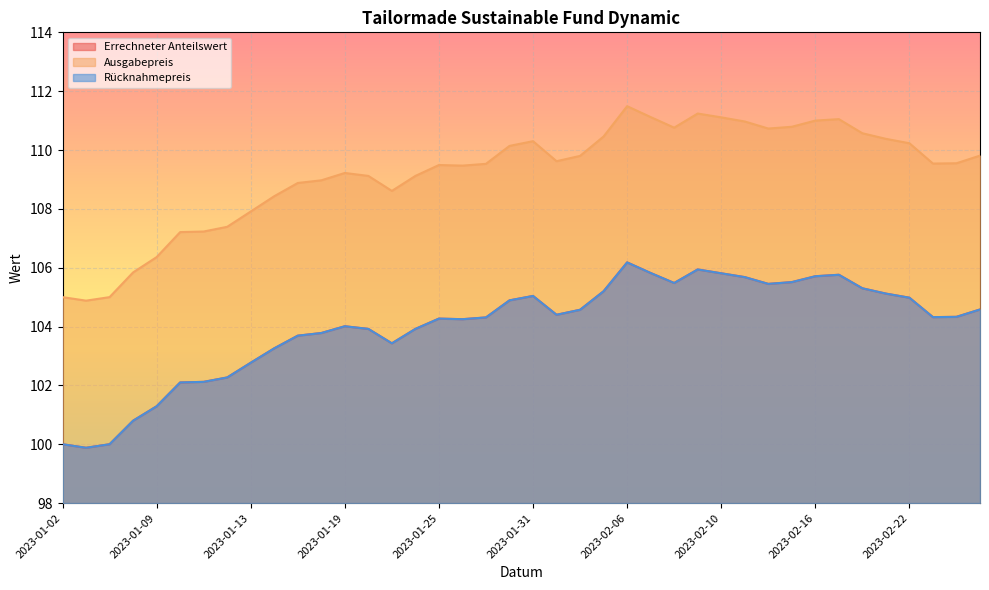

Reading left to right, transcribe all the data shown in this chart.

Errechneter Anteilswert: 100.0	99.9	100.0	100.8	101.3	102.1	102.1	102.3	102.8	103.3	103.7	103.8	104.0	103.9	103.4	103.9	104.3	104.2	104.3	104.9	105.0	104.4	104.6	105.2	106.2	105.8	105.5	105.9	105.8	105.7	105.5	105.5	105.7	105.8	105.3	105.1	105.0	104.3	104.3	104.6
Ausgabepreis: 105.0	104.9	105.0	105.8	106.4	107.2	107.2	107.4	107.9	108.4	108.9	109.0	109.2	109.1	108.6	109.1	109.5	109.5	109.5	110.1	110.3	109.6	109.8	110.5	111.5	111.1	110.8	111.2	111.1	111.0	110.7	110.8	111.0	111.0	110.6	110.4	110.2	109.5	109.5	109.8
Rücknahmepreis: 100.0	99.9	100.0	100.8	101.3	102.1	102.1	102.3	102.8	103.3	103.7	103.8	104.0	103.9	103.4	103.9	104.3	104.2	104.3	104.9	105.0	104.4	104.6	105.2	106.2	105.8	105.5	105.9	105.8	105.7	105.5	105.5	105.7	105.8	105.3	105.1	105.0	104.3	104.3	104.6